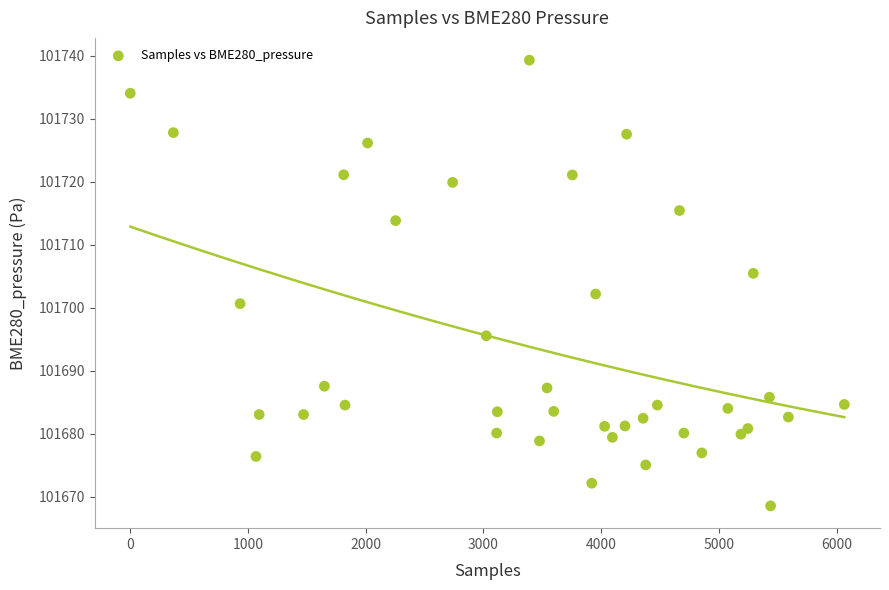

What Y value in the scatter plot is closest to 101703?

101702.2